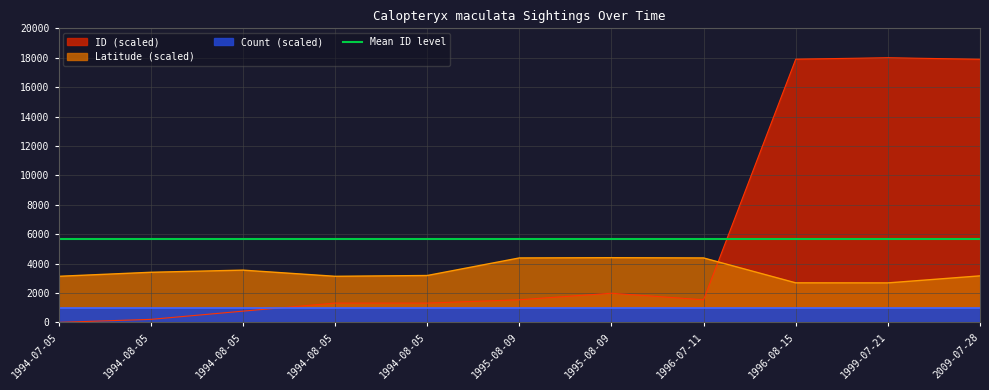

Reading left to right, transcribe all the data shown in this chart.

Latitude: 1994-07-05=3132.4	1994-08-05=3405.6	1994-08-05=3552.3	1994-08-05=3133.0	1994-08-05=3186.3	1995-08-09=4381.2	1995-08-09=4399.3	1996-07-11=4381.2	1996-08-15=2687.8	1999-07-21=2684.0	2009-07-28=3162.3
ID: 1994-07-05=0.0	1994-08-05=202.9	1994-08-05=762.0	1994-08-05=1309.6	1994-08-05=1310.4	1995-08-09=1536.0	1995-08-09=1979.8	1996-07-11=1536.4	1996-08-15=17902.1	1999-07-21=18000.0	2009-07-28=17894.9